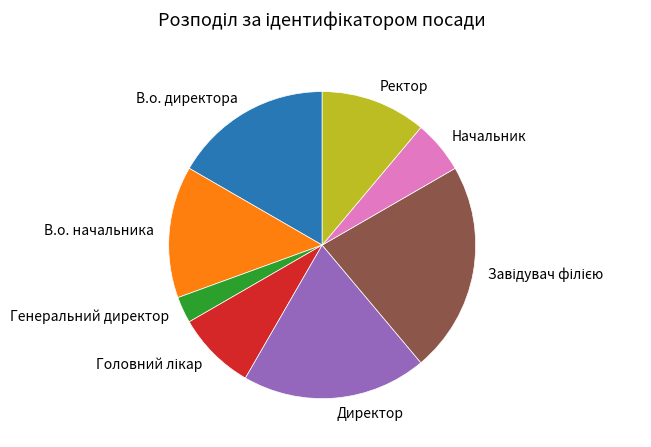

Is Директор the majority of the pie?

No